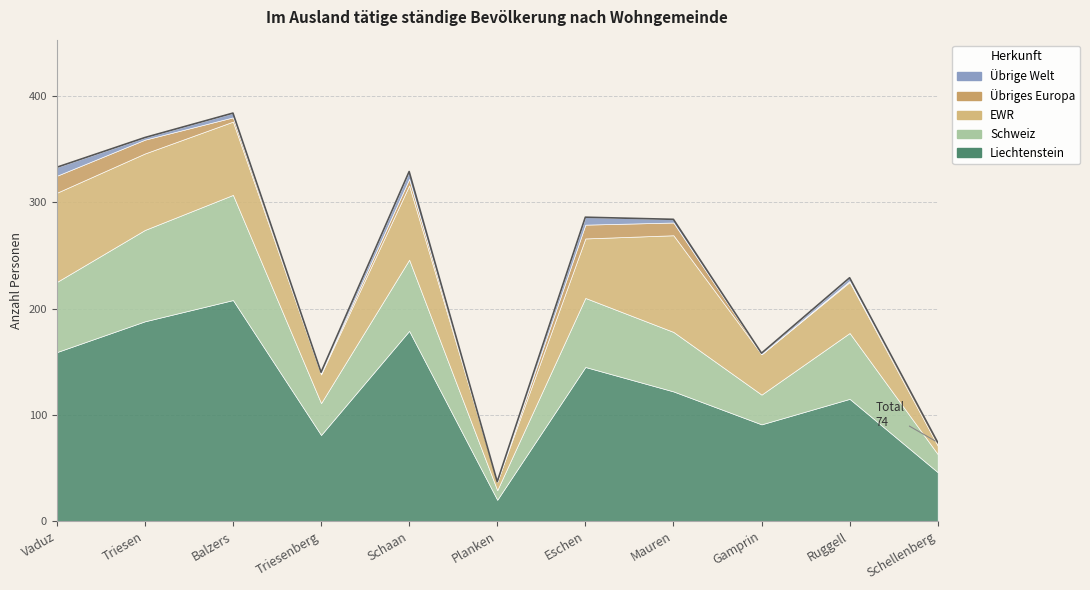

What is the sum of the Liechtenstein values at Planken and Mauren?

142